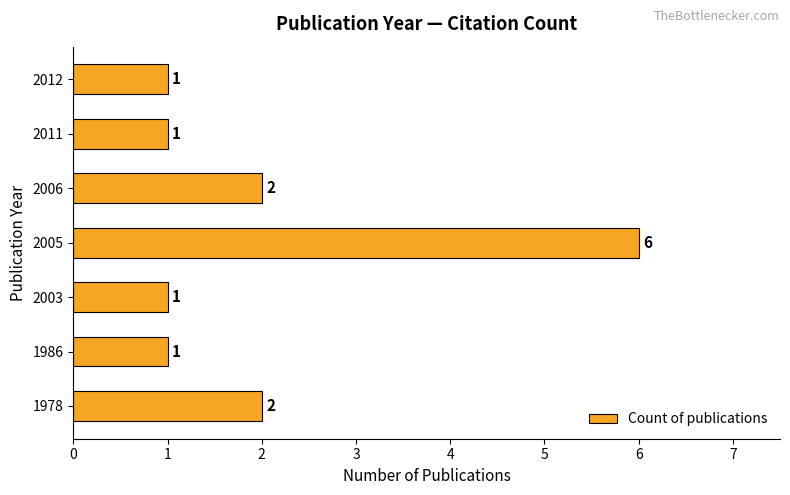

Between 2003 and 1978, which is larger?

1978